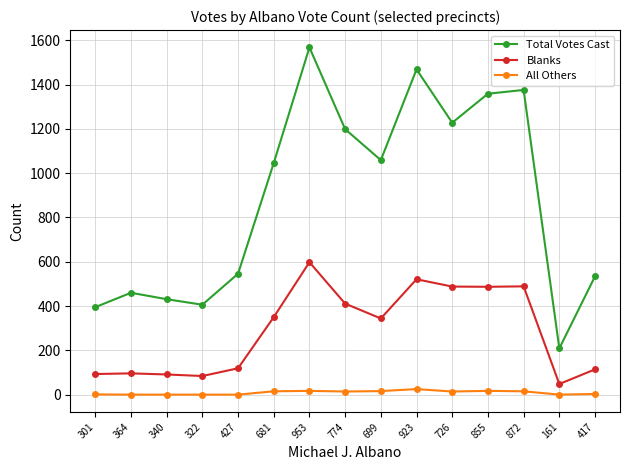

List the series in order of their overall mean, highest first.

Total Votes Cast, Blanks, All Others